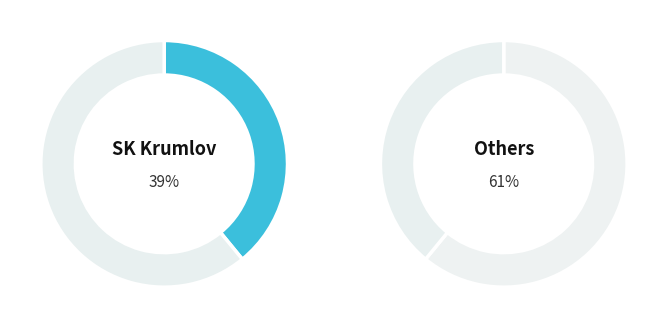

Is the sum of 11 and 13 greater than half?

No